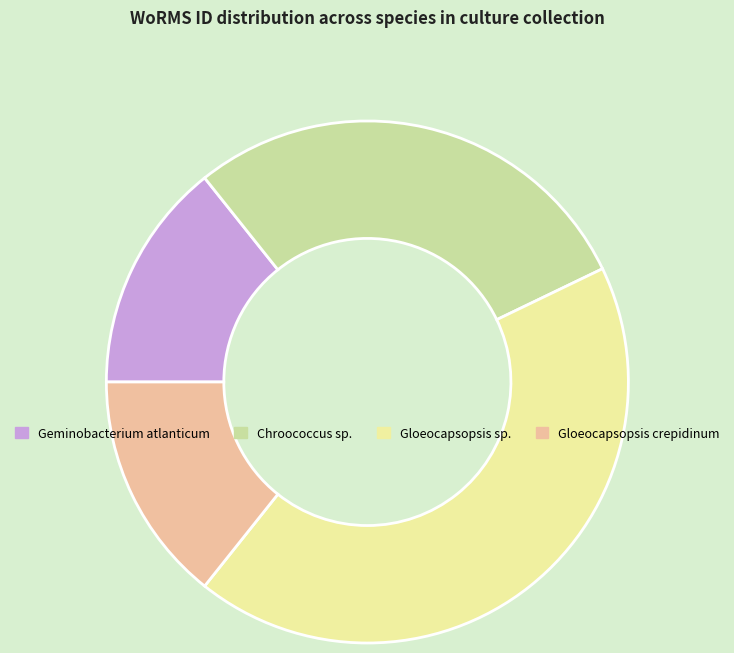

Combined, do Gloeocapsopsis crepidinum and Gloeocapsopsis sp. account for over 50%?

Yes